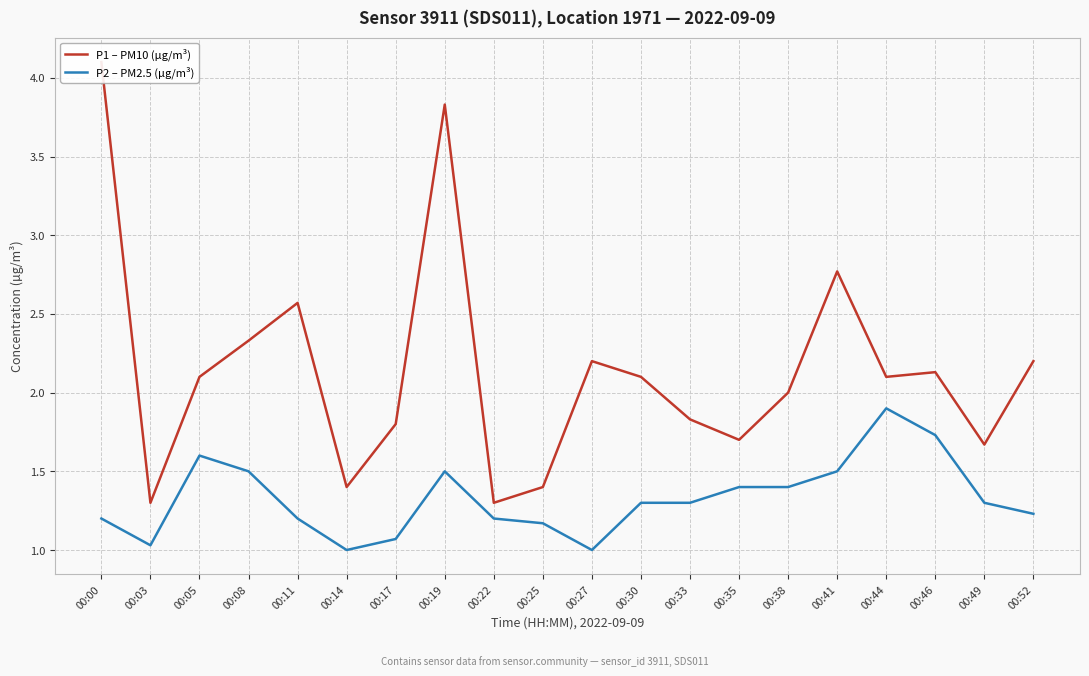

Reading right to left, transcribe all the data shown in this chart.

P1 – PM10 (µg/m³): 2.2	1.7	2.1	2.1	2.8	2.0	1.7	1.8	2.1	2.2	1.4	1.3	3.8	1.8	1.4	2.6	2.3	2.1	1.3	4.1
P2 – PM2.5 (µg/m³): 1.2	1.3	1.7	1.9	1.5	1.4	1.4	1.3	1.3	1.0	1.2	1.2	1.5	1.1	1.0	1.2	1.5	1.6	1.0	1.2